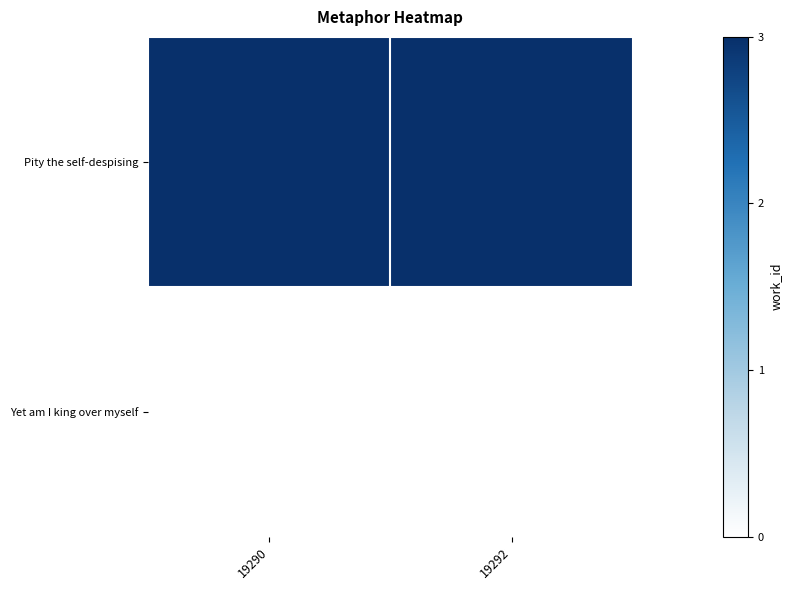

At 19290, list the series in order from largest to smallest.

Pity the self-despising, Yet am I king over myself